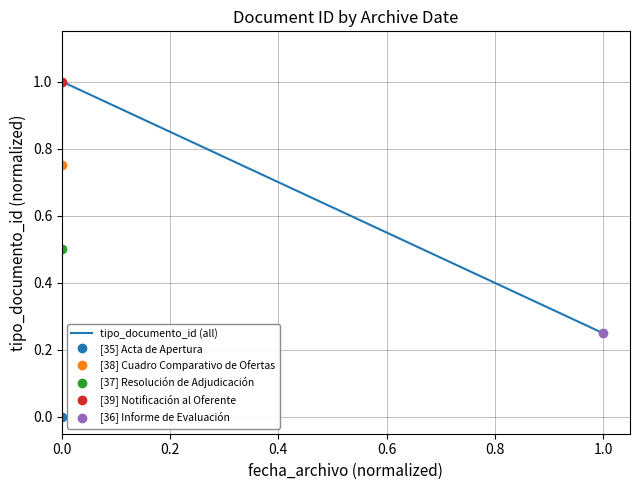

What is the difference between the second highest and second lowest values?

0.5